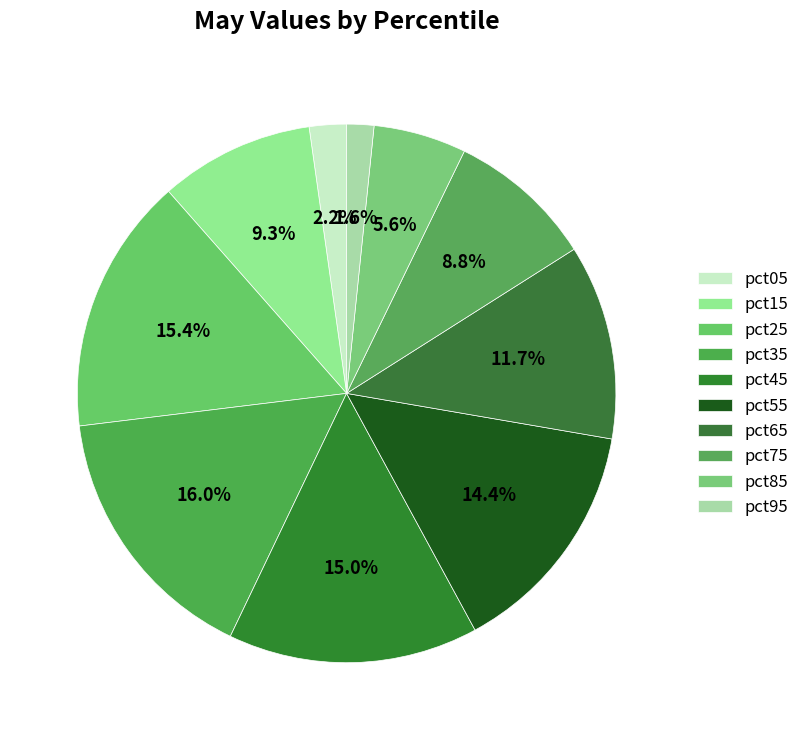

What is the change in value from pct35 to pct65?

-0.1